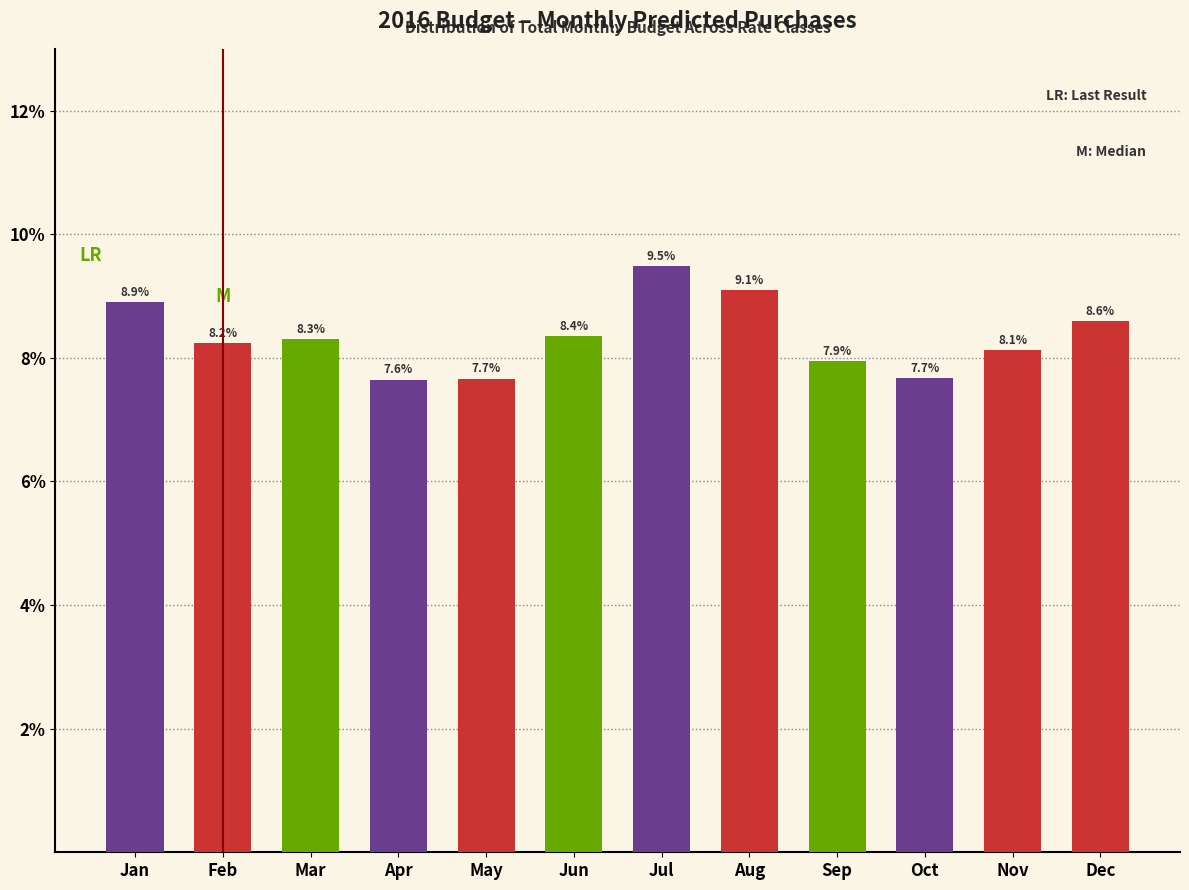

Reading left to right, extract all data points from this chart.

8.9	8.2	8.3	7.6	7.7	8.4	9.5	9.1	7.9	7.7	8.1	8.6